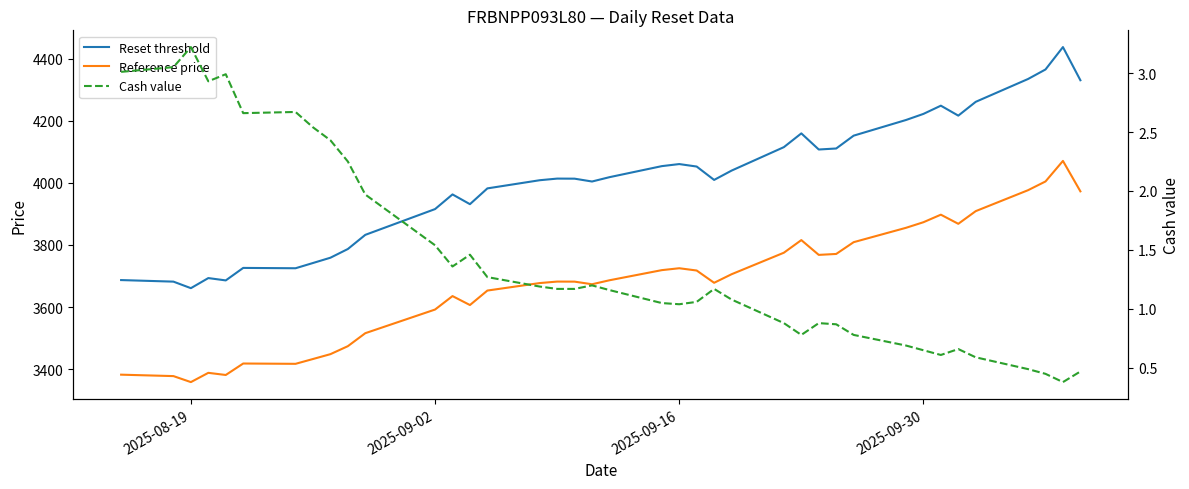

True or false: Reset threshold and Reference price intersect in this chart.

False